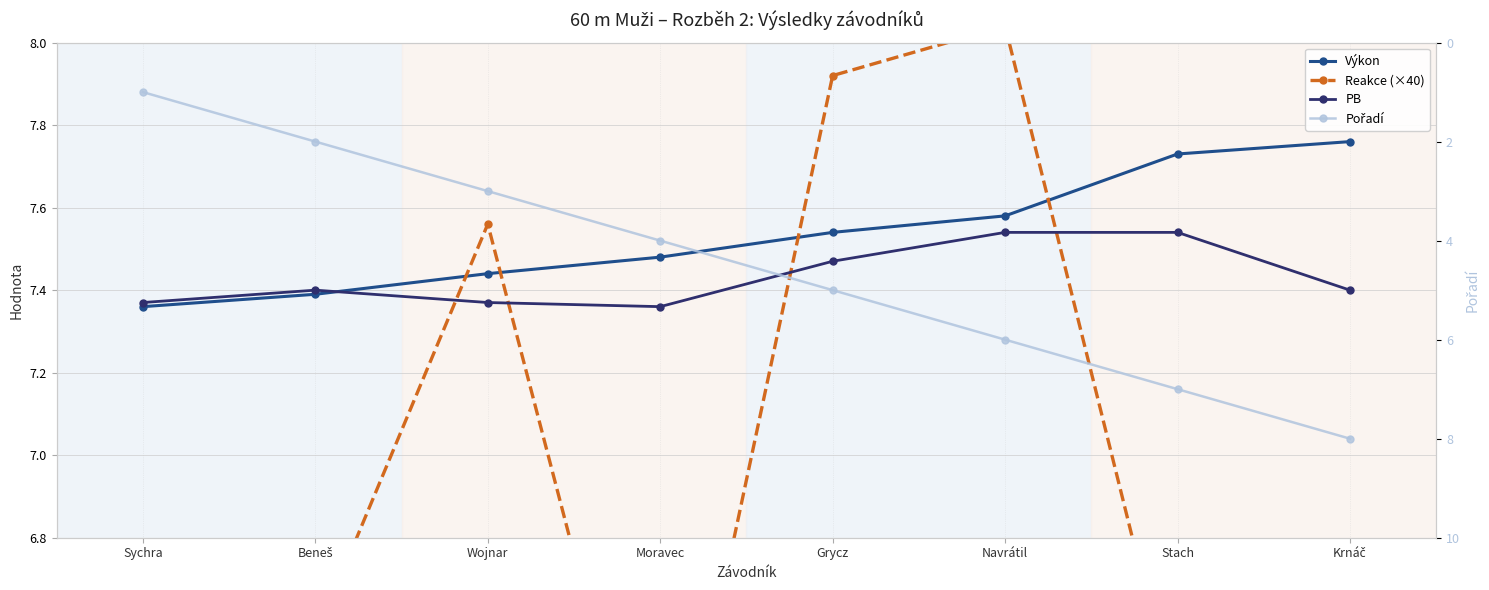

At which label does Pořadí first exceed 5?

Navrátil